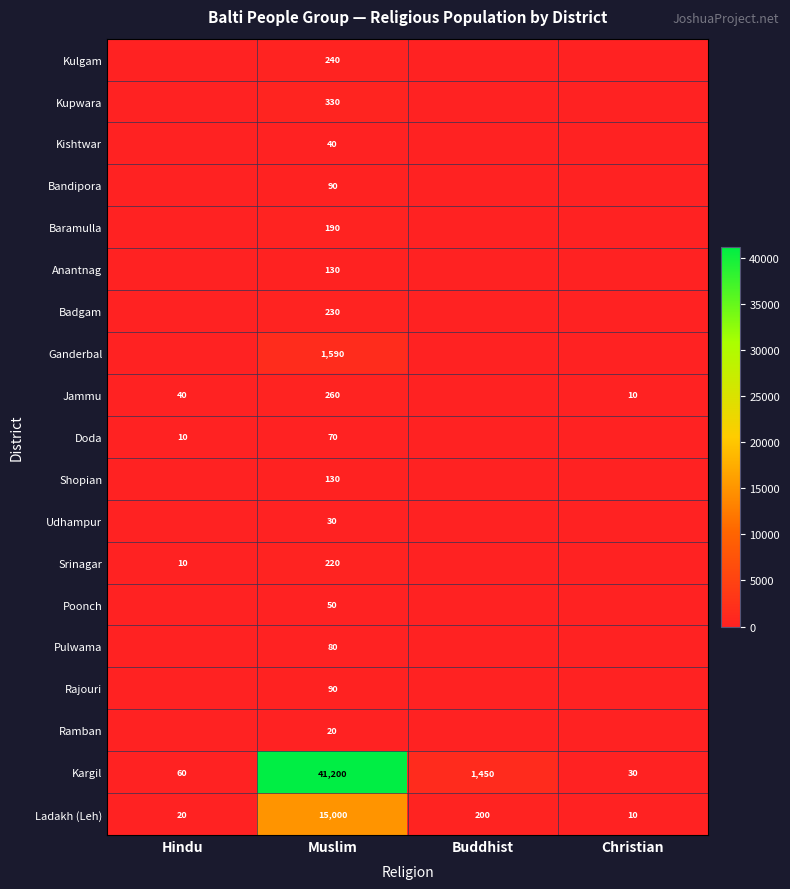

Is the value of Ladakh (Leh) at Muslim greater than the value of Jammu at Muslim?

Yes